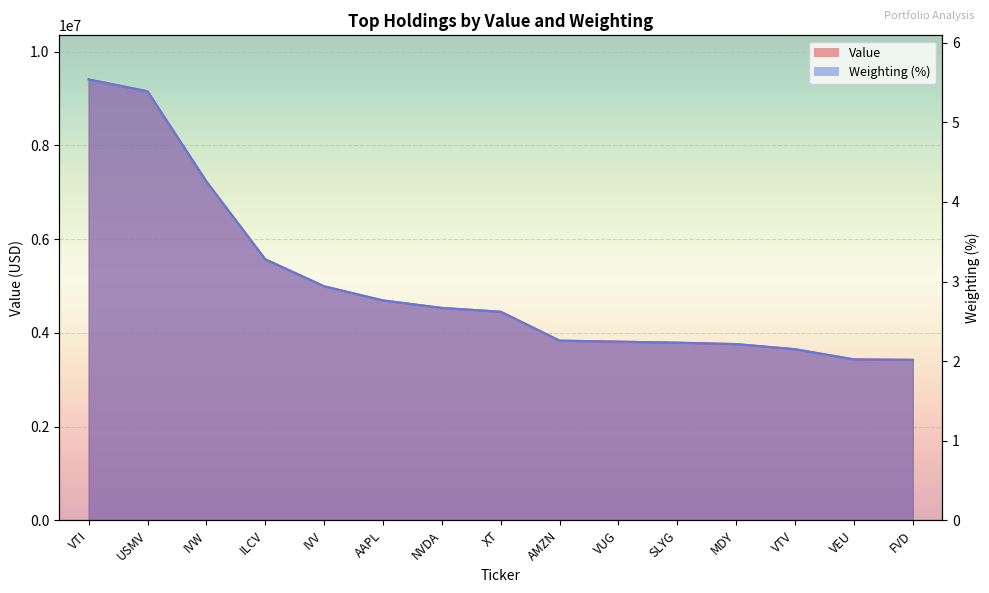

What is the minimum value shown in the chart?

3423649.8